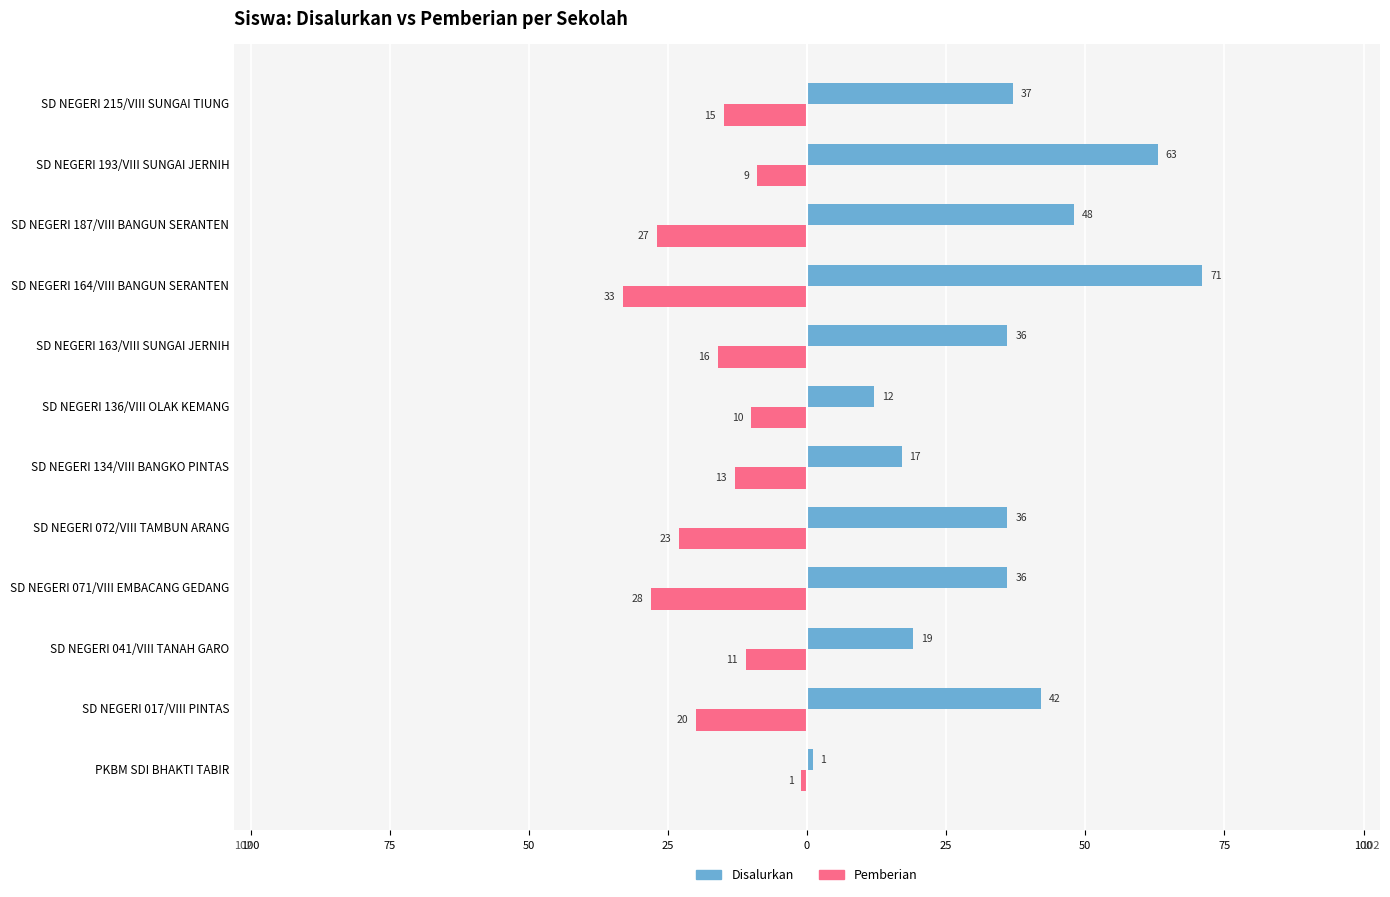

What are all the series names shown in the legend?

Disalurkan, Pemberian